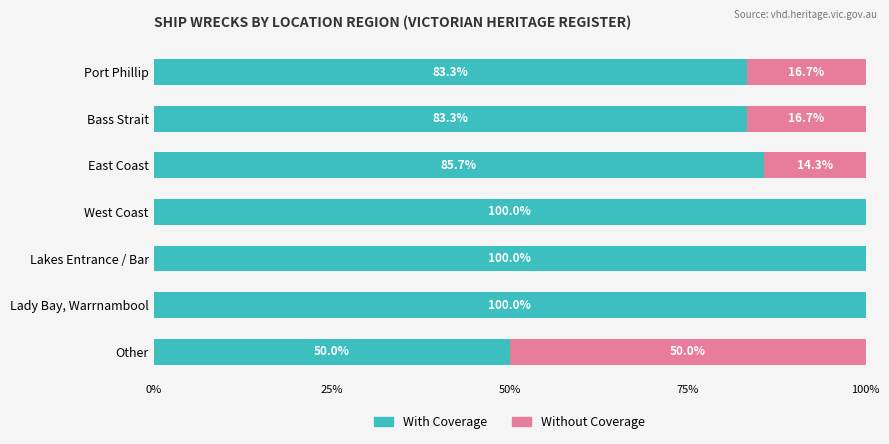

What is the total value across all series at West Coast?

100.0